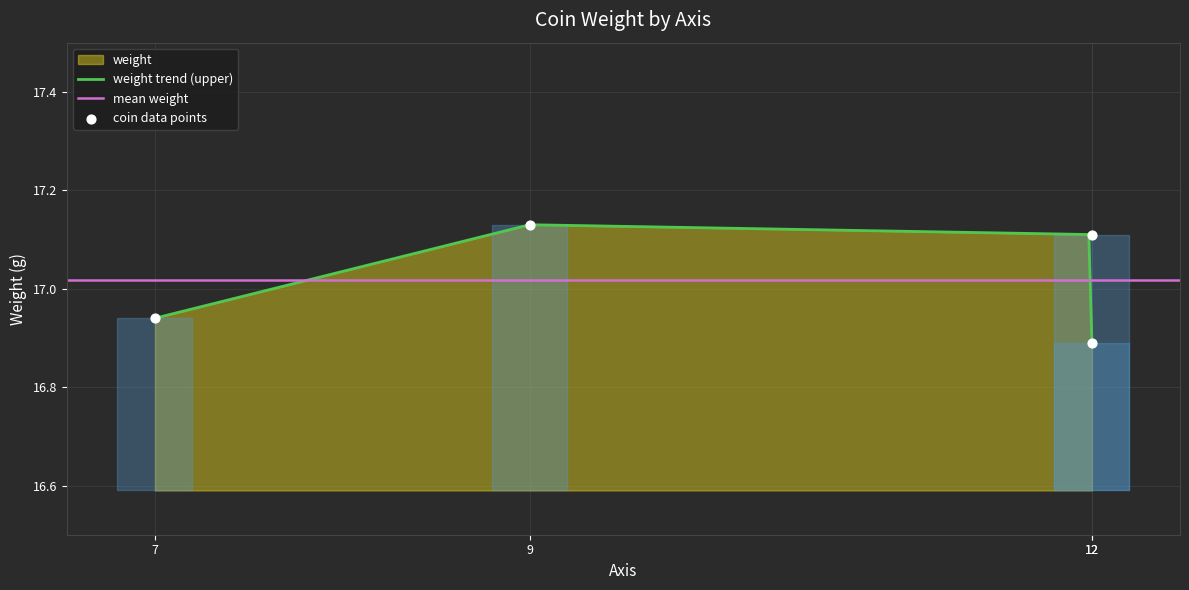

Between 9 and 12, which is larger?

9